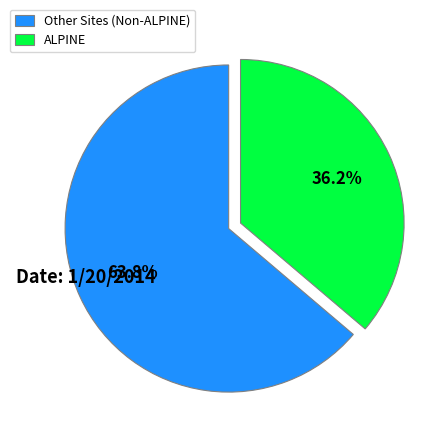

Between Other Sites (Non-ALPINE) and ALPINE, which is larger?

Other Sites (Non-ALPINE)